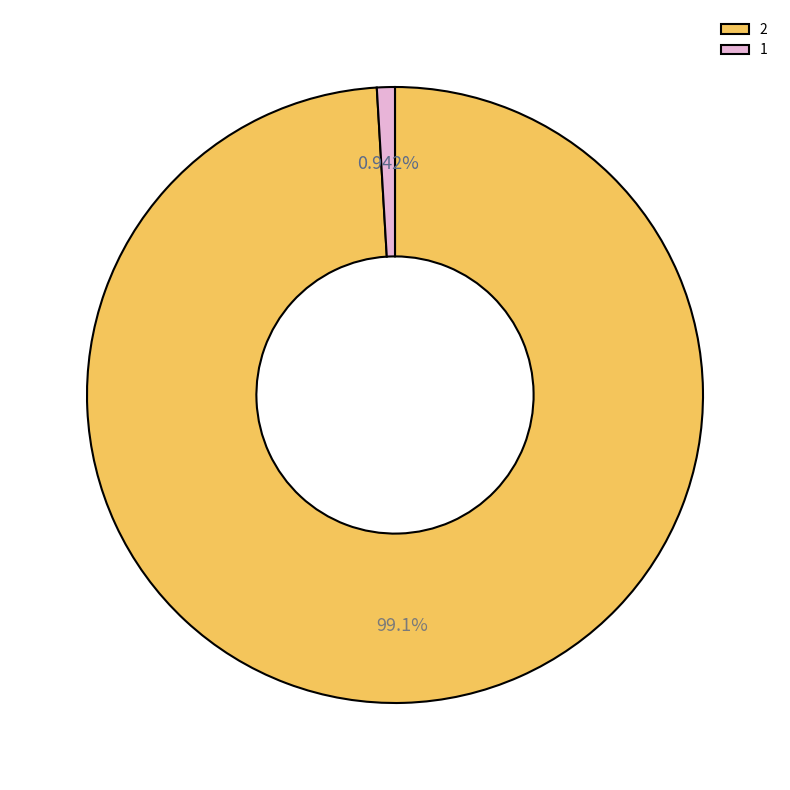

To the nearest percent, what is the difference between the largest and smallest slice percentages?

98%